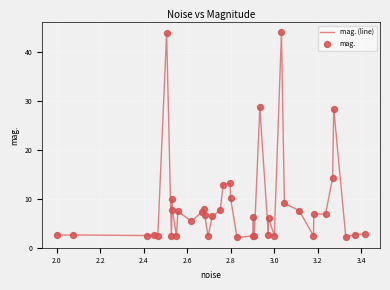

What is the greatest value displayed?

44.0